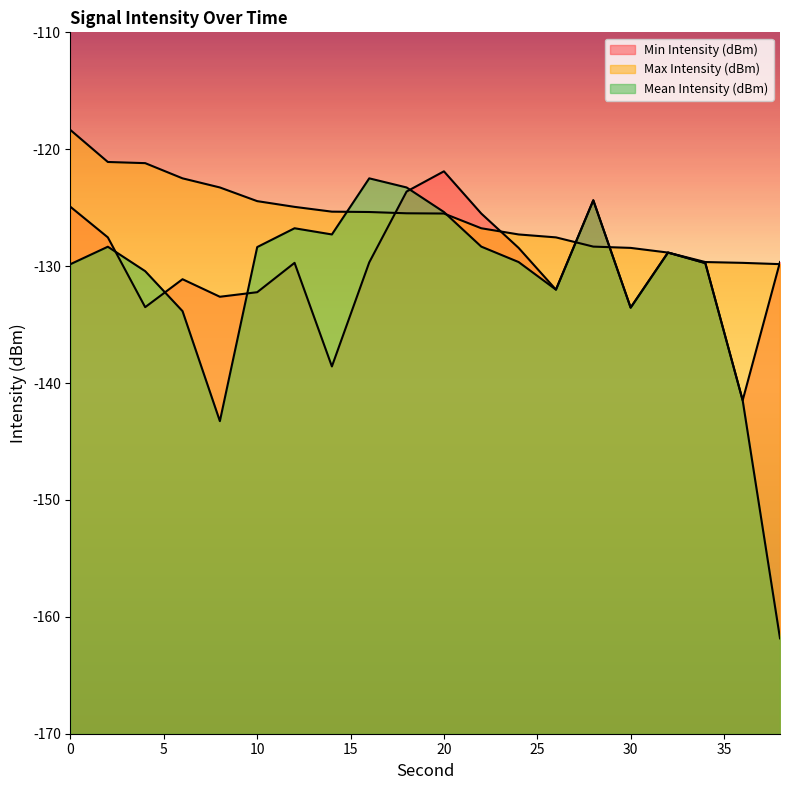

List the series in order of their overall mean, highest first.

Max Intensity (dBm), Min Intensity (dBm), Mean Intensity (dBm)